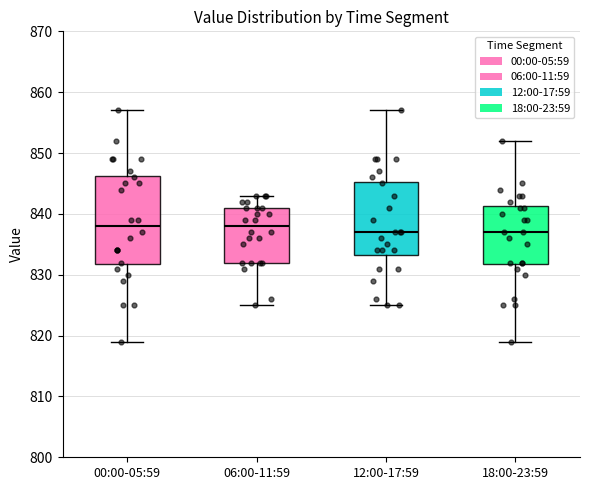

Which box is the tallest, from its lower edge to its upper edge?

00:00-05:59